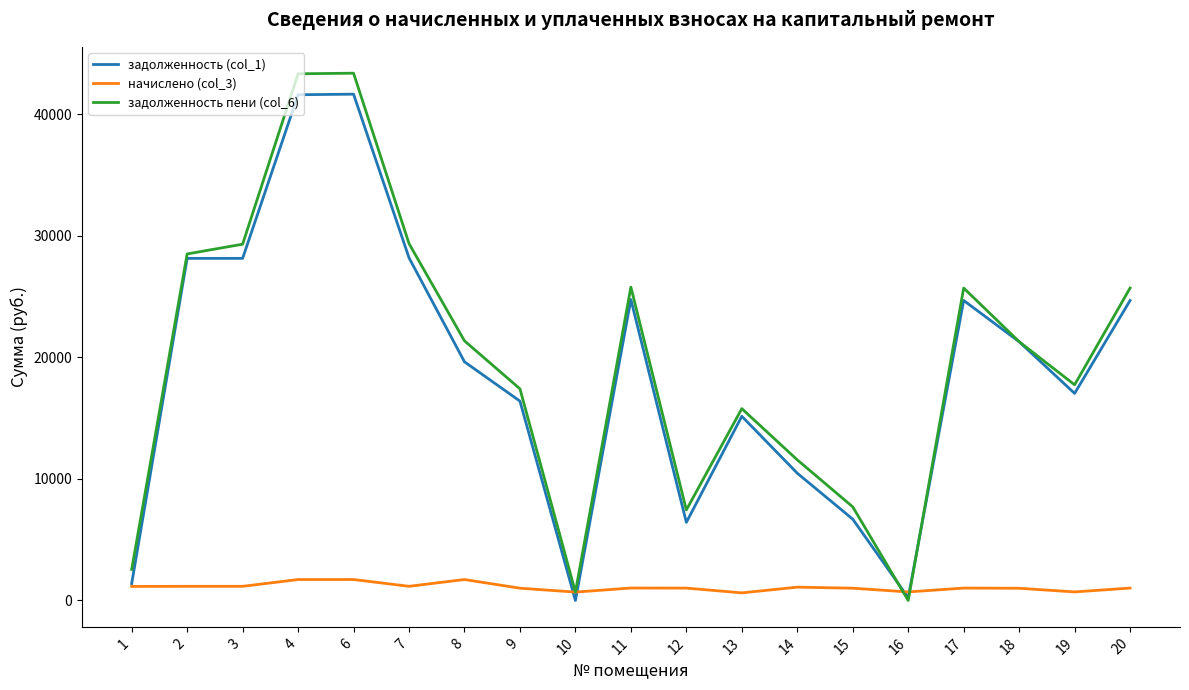

Is it true that задолженность (col_1) equals 24693.0 at 17?

True